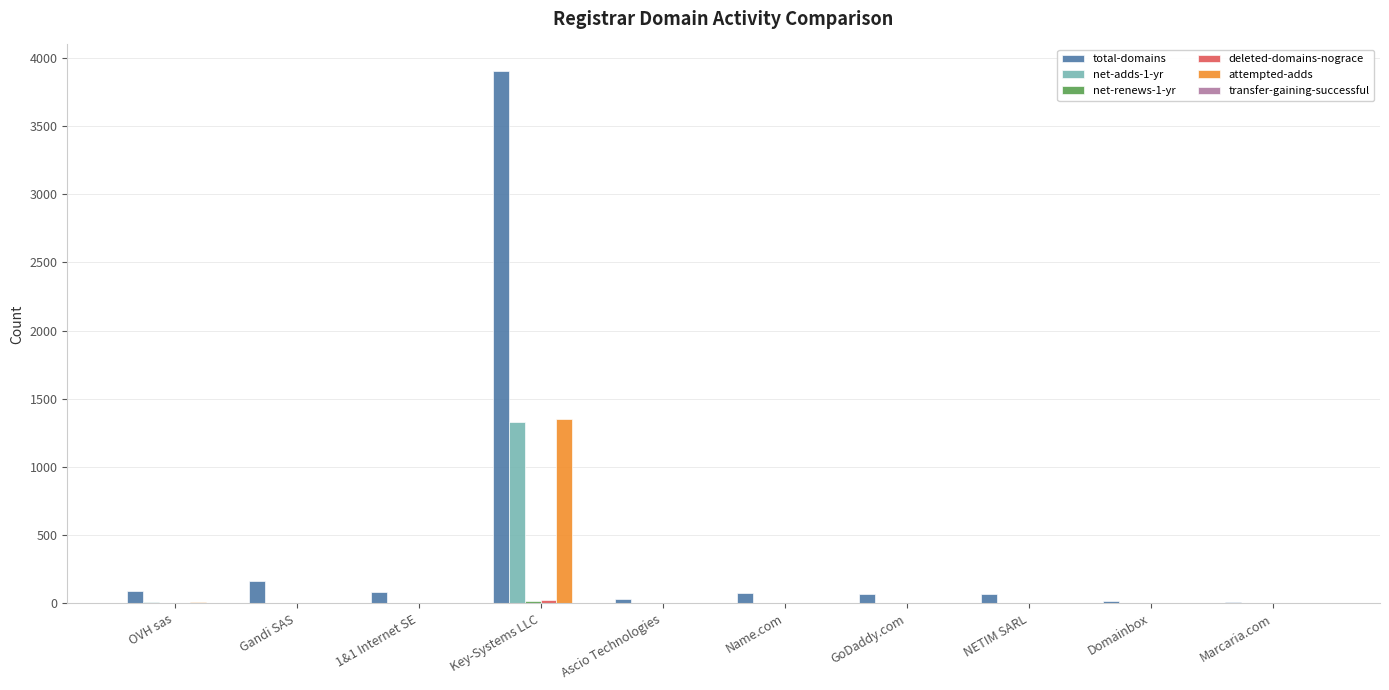

Which series has the largest total across all categories?

total-domains